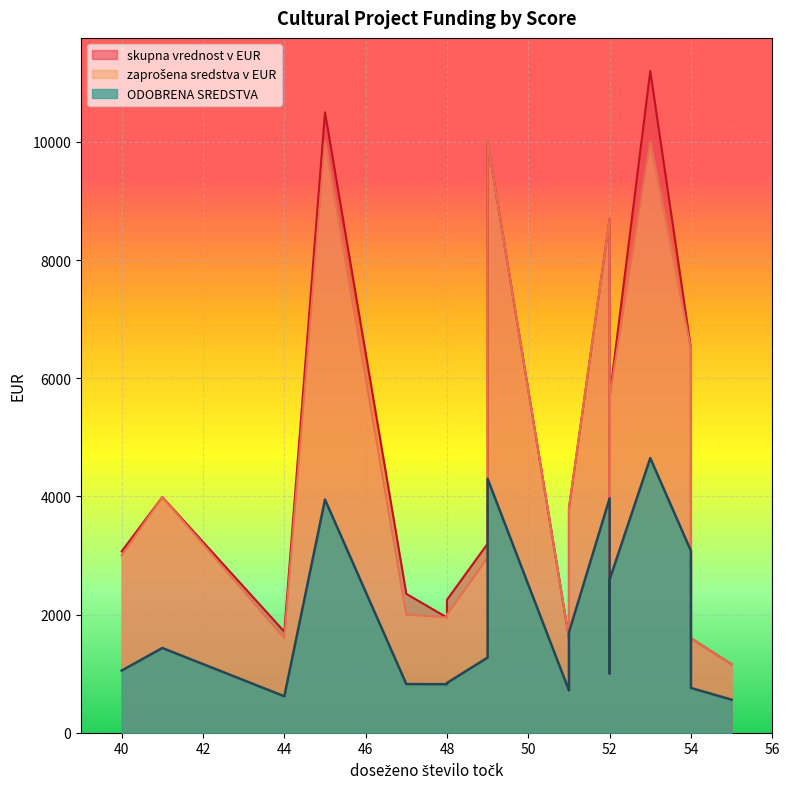

Rank the series by their maximum value, from lowest to highest.

ODOBRENA SREDSTVA, zaprošena sredstva v EUR, skupna vrednost v EUR